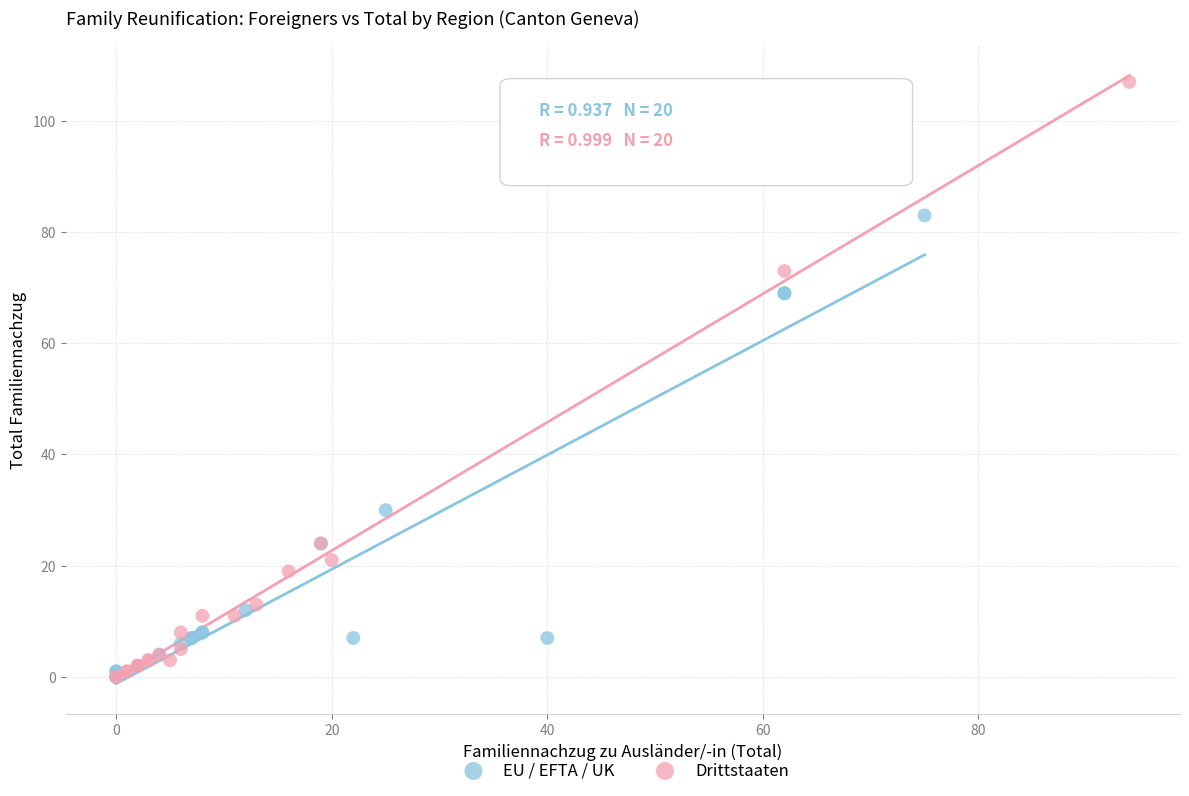

Which series has the largest Y range (max minus min)?

Drittstaaten